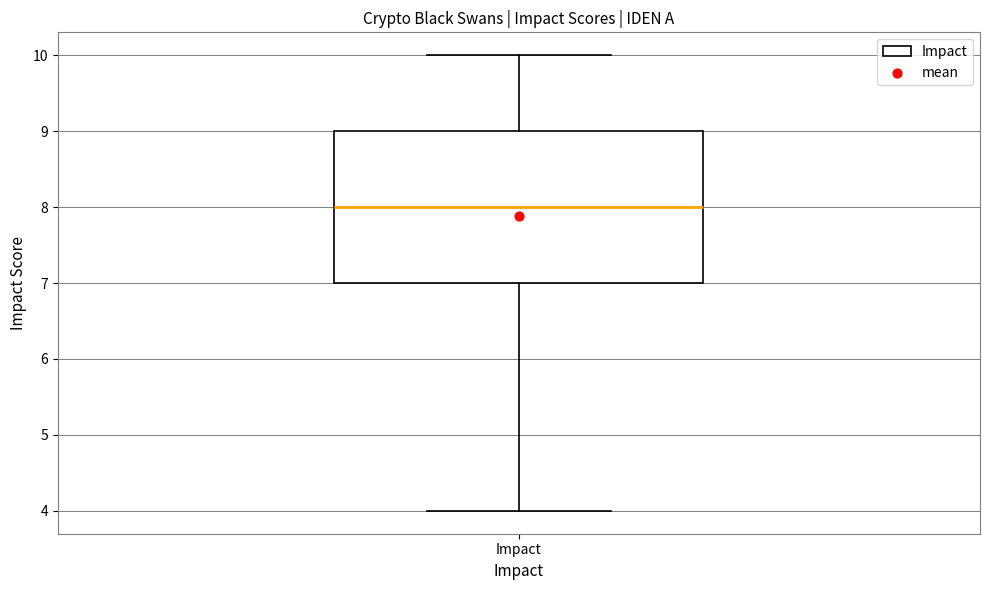

Transcribe this box plot: give where the median line is, the range the box spans, and where the two whiskers end, as read against the y-axis. The values are not printed on the chart, so give them approximately, as read against the axis.

median 8, box 7 to 9, whiskers 4 to 10